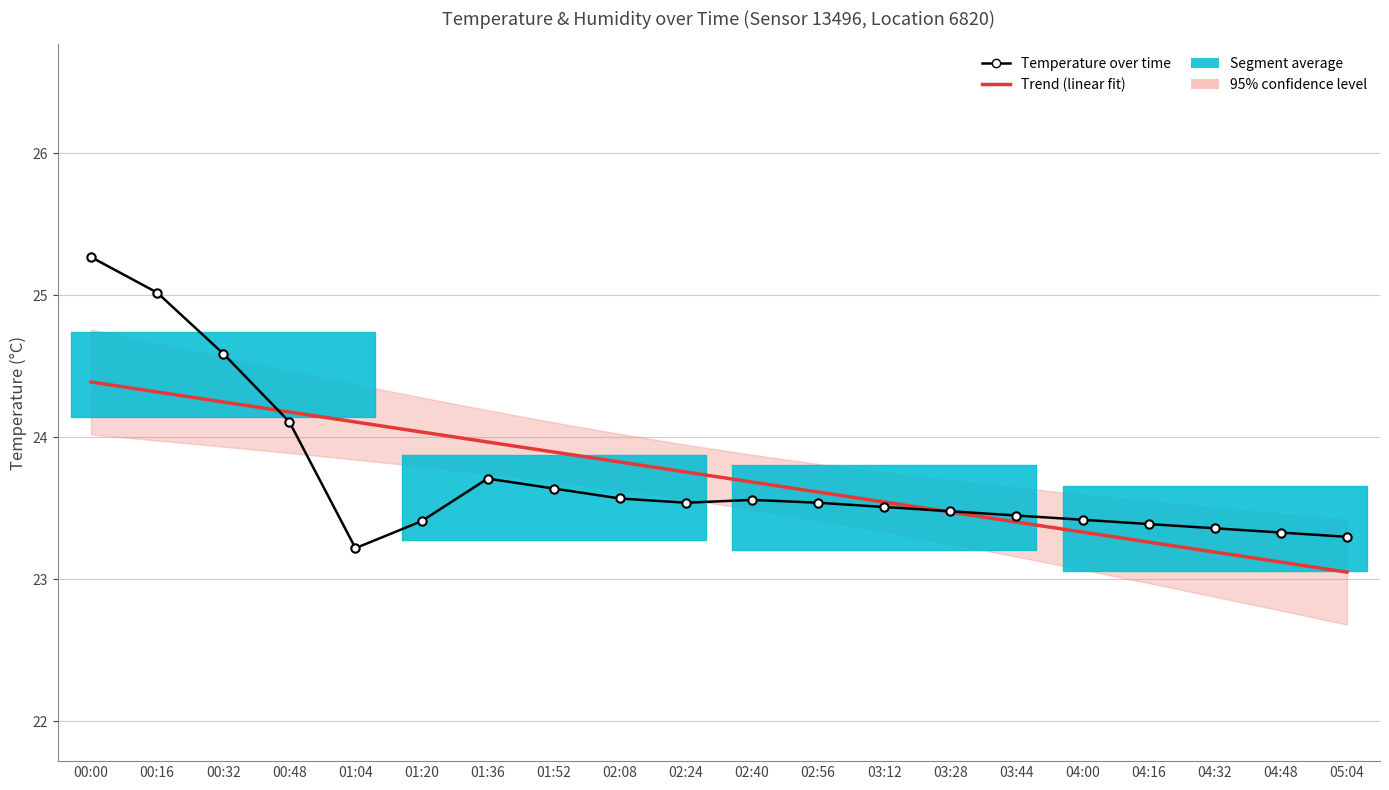

Between which two adjacent categories do Trend (linear fit) and Temperature over time first intersect?

00:32 and 00:48